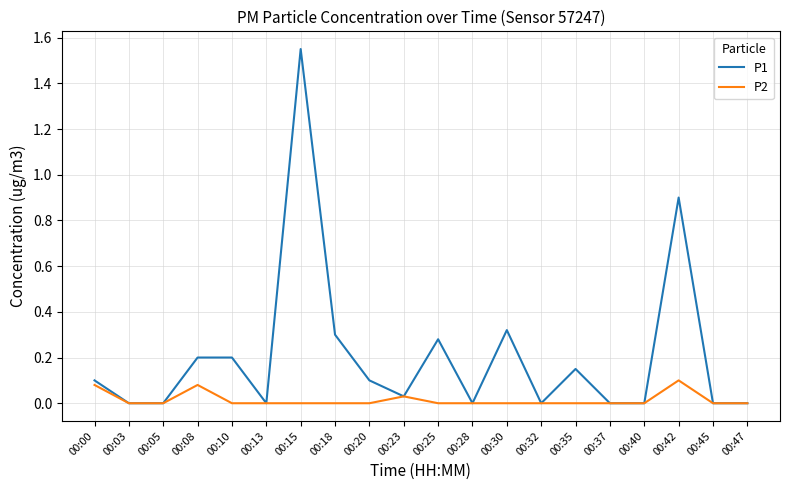

At which label does P1 reach its peak?

00:15